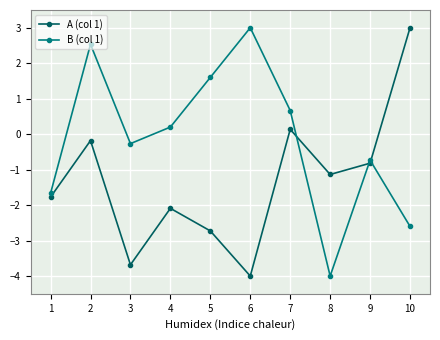

At which label is B (col 1) closest to 0?

4